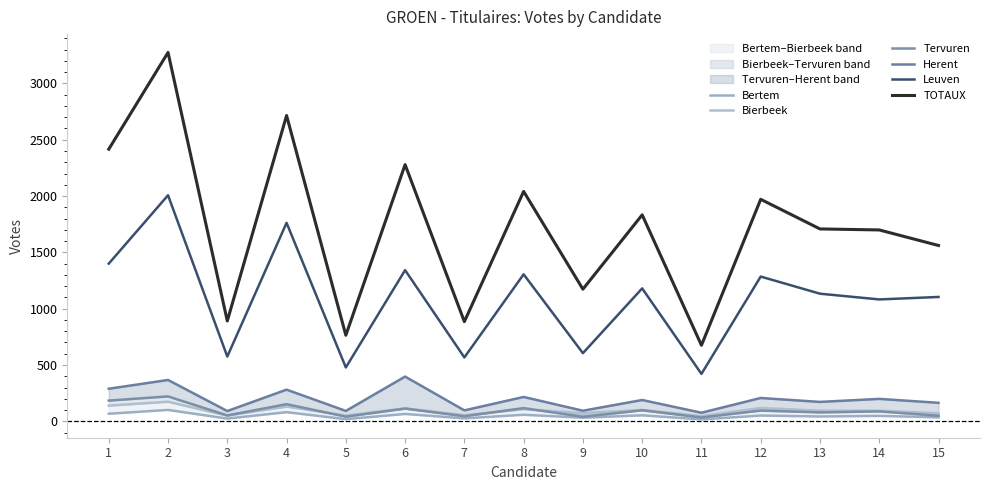

Rank the series at 13 from highest to lowest value.

TOTAUX, Leuven, Herent, Bierbeek, Tervuren, Bertem